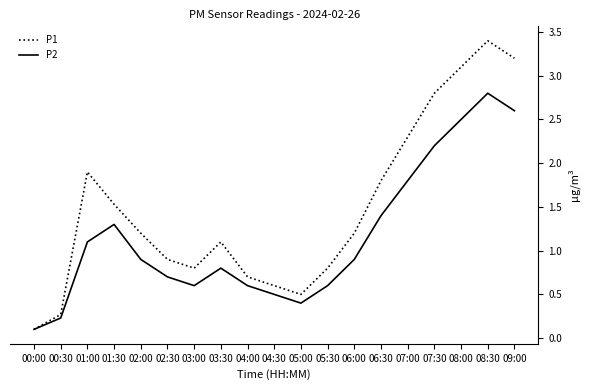

The value of P1 at 02:00 is 1.7. True or false?

False